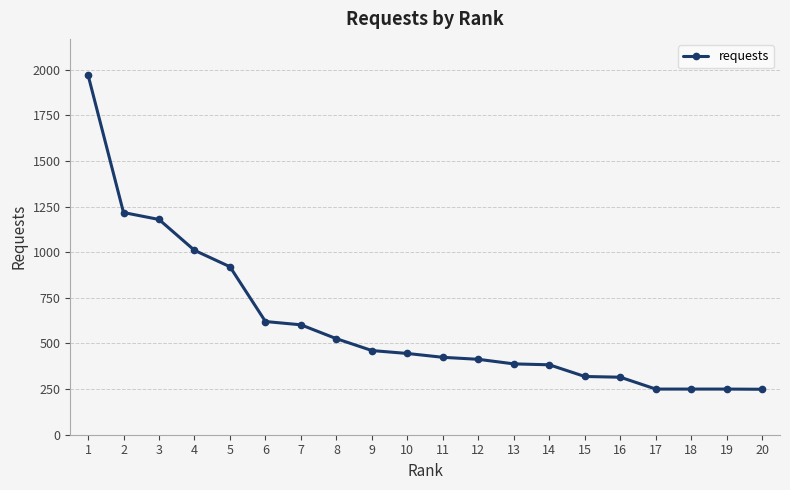

The value at 9 is 461. True or false?

True